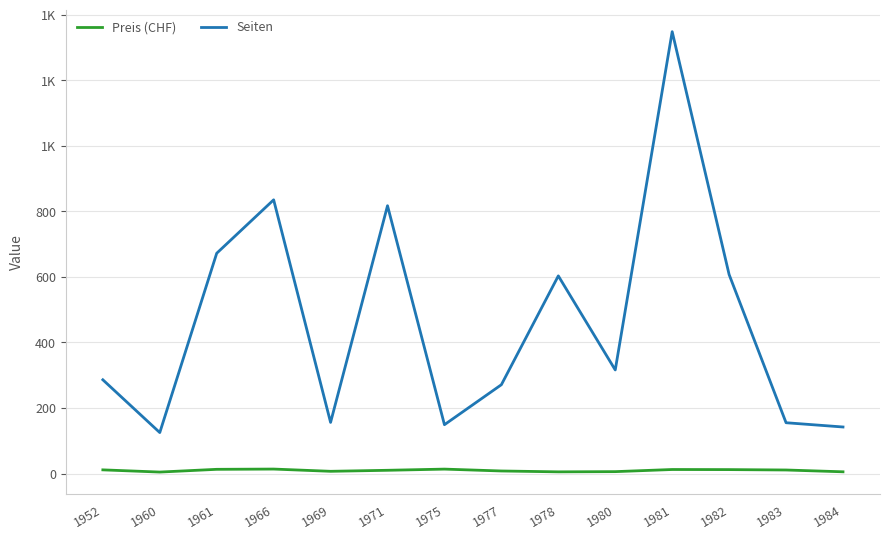

Is this an area chart (filled region under the line)?

No